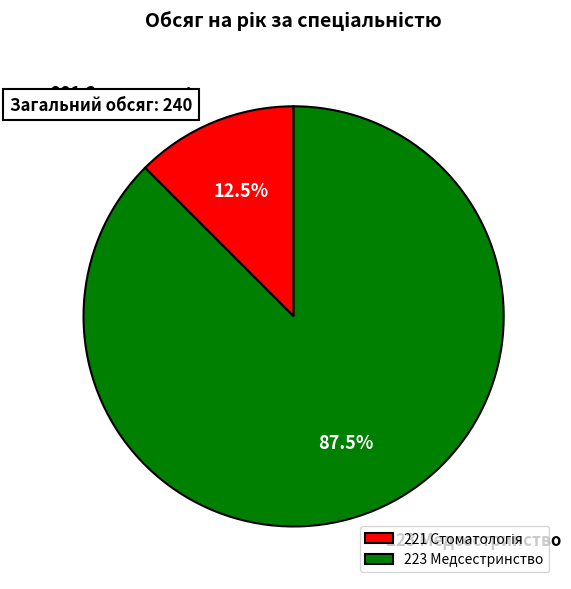

What is the largest slice in the pie chart?

223 Медсестринство